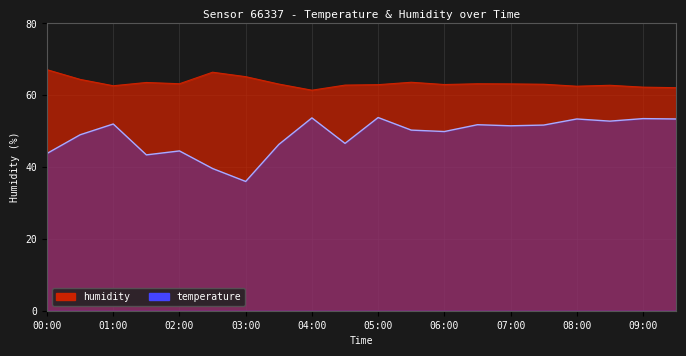

Which series has the largest range (max minus min)?

temperature